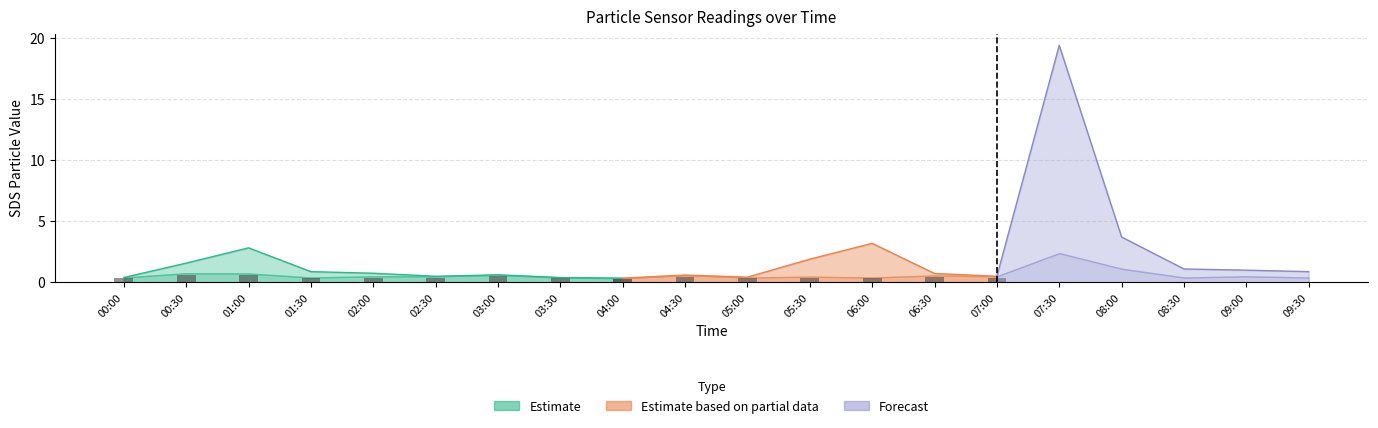

Reading right to left, extract all data points from this chart.

SDS_P1: 09:30=0.9	09:00=1.0	08:30=1.1	08:00=3.7	07:30=19.4	07:00=0.5	06:30=0.7	06:00=3.2	05:30=1.9	05:00=0.4	04:30=0.6	04:00=0.3	03:30=0.4	03:00=0.6	02:30=0.5	02:00=0.8	01:30=0.9	01:00=2.8	00:30=1.6	00:00=0.4
SDS_P2: 09:30=0.4	09:00=0.5	08:30=0.4	08:00=1.1	07:30=2.4	07:00=0.5	06:30=0.6	06:00=0.4	05:30=0.5	05:00=0.4	04:30=0.6	04:00=0.3	03:30=0.4	03:00=0.6	02:30=0.5	02:00=0.5	01:30=0.4	01:00=0.7	00:30=0.8	00:00=0.4